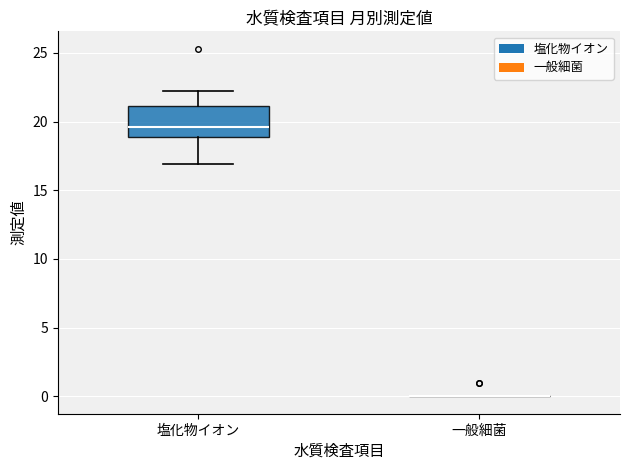

Reading left to right, transcribe this box plot: for each box, give where its median line is, the range the box spans, and where its two whiskers end, as read against the y-axis. The values are not printed on the chart, so give them approximately, as read against the axis.

塩化物イオン: median 19.5, box 19.0 to 21.0, whiskers 17.0 to 22.0
一般細菌: box collapsed to a line at 0.0, whiskers 0.0 to 0.0